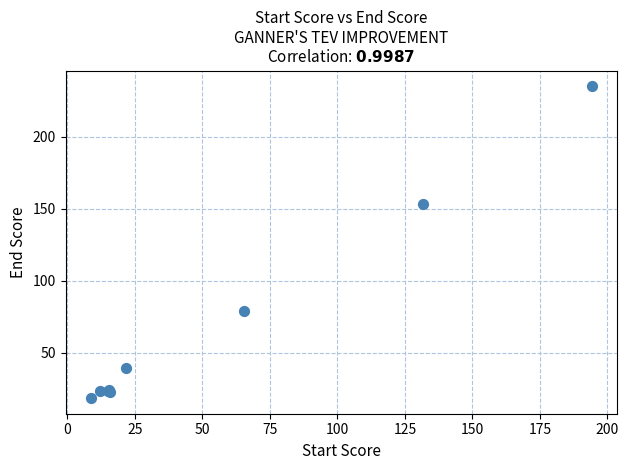

What Y value in the scatter plot is closest to 126?

153.4